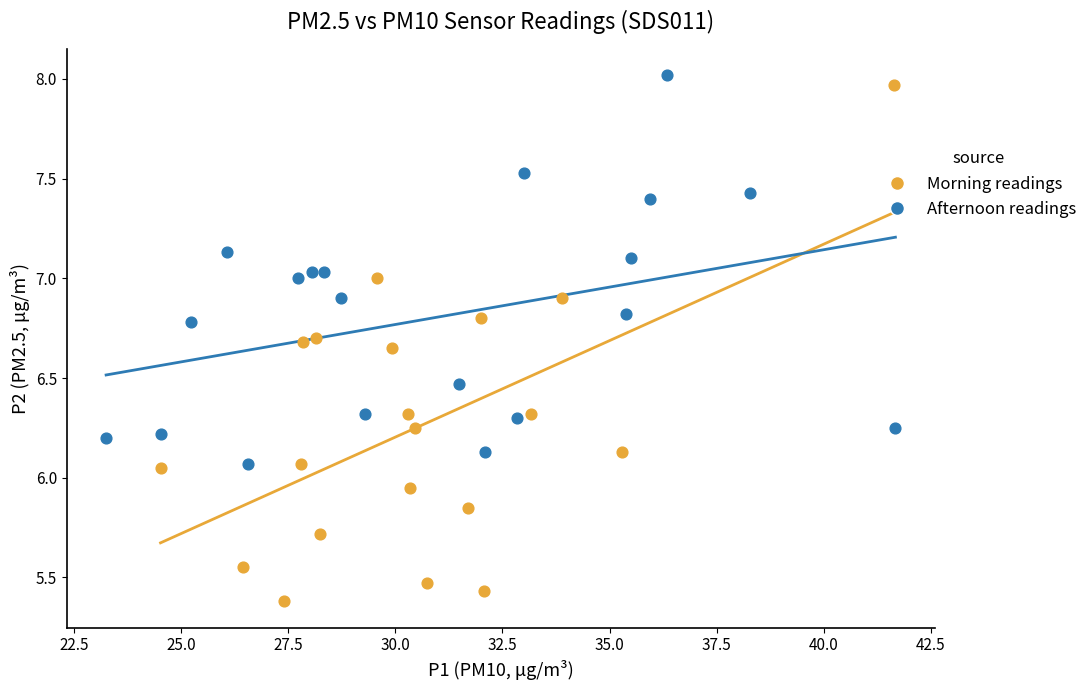

Which series has the largest Y range (max minus min)?

Morning readings